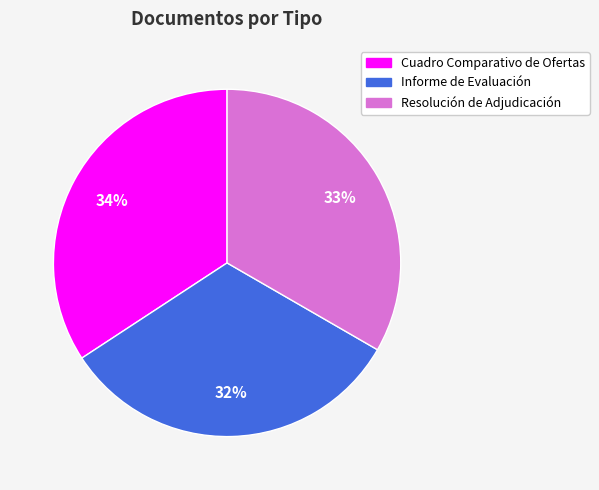

Approximately how many times larger is the value at Resolución de Adjudicación compared to Cuadro Comparativo de Ofertas?

1.0